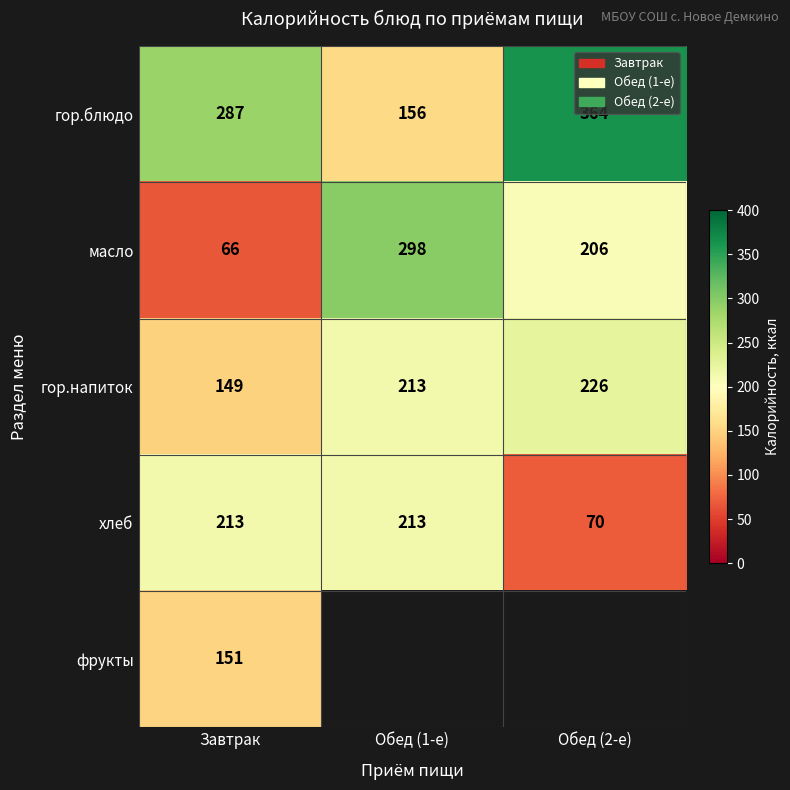

Rank the categories by гор.напиток value from highest to lowest.

Обед (2-е), Обед (1-е), Завтрак